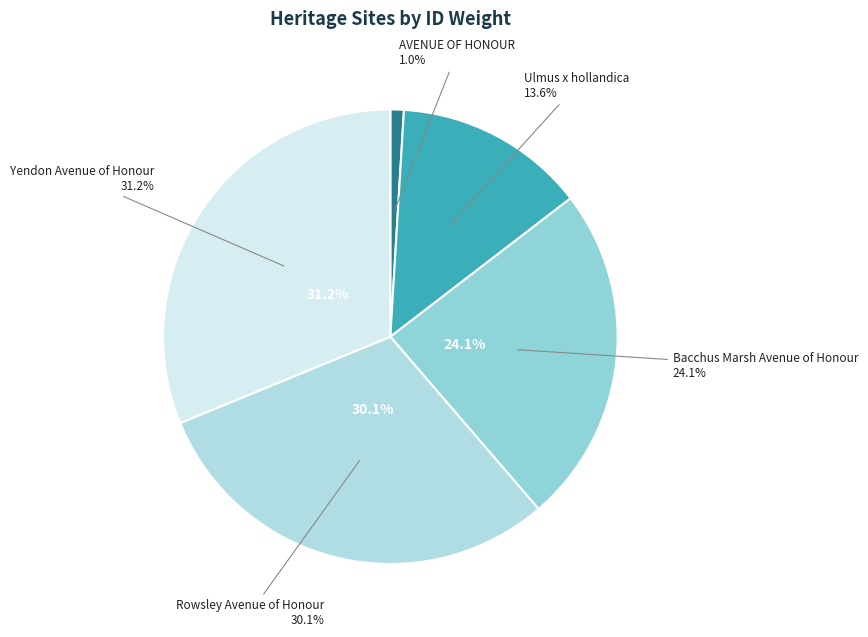

To the nearest percent, what is the difference between the largest and smallest slice percentages?

30%